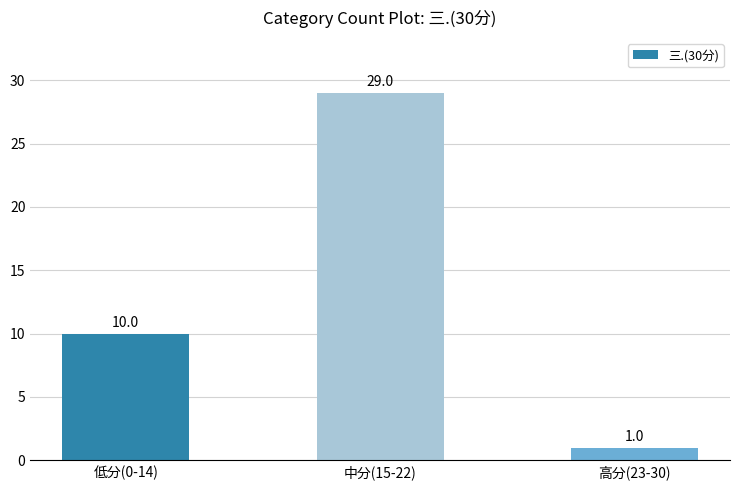

What is the label of the 1st bar from the left?

低分(0-14)